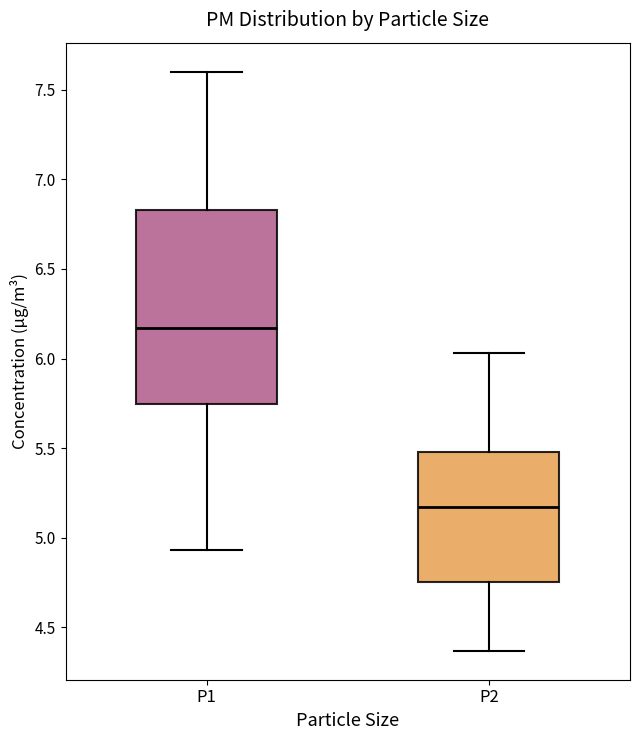

Which box has the highest median line?

P1